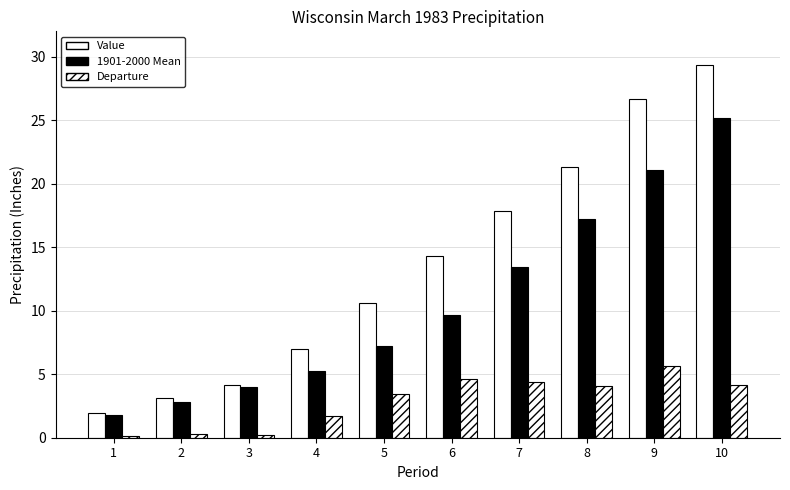

What is the total value across all series at 1?

3.9